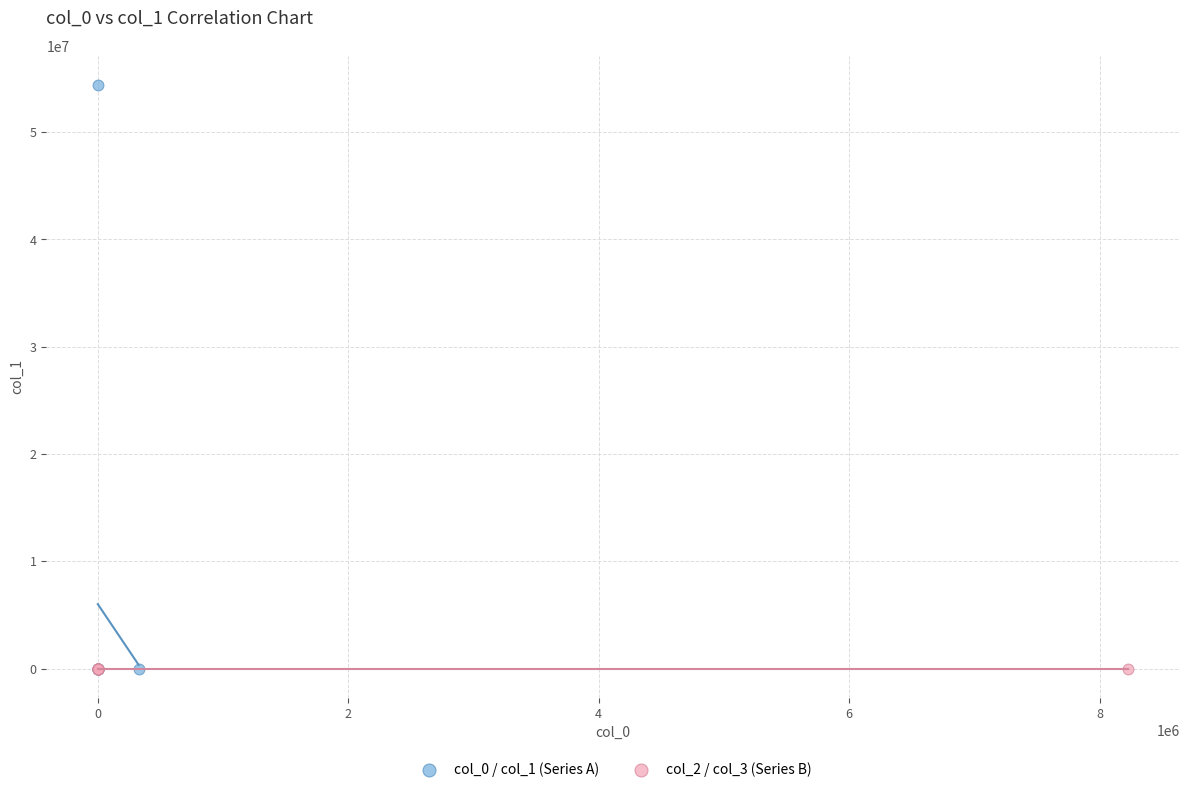

Which series has the largest Y range (max minus min)?

col_0 / col_1 (Series A)